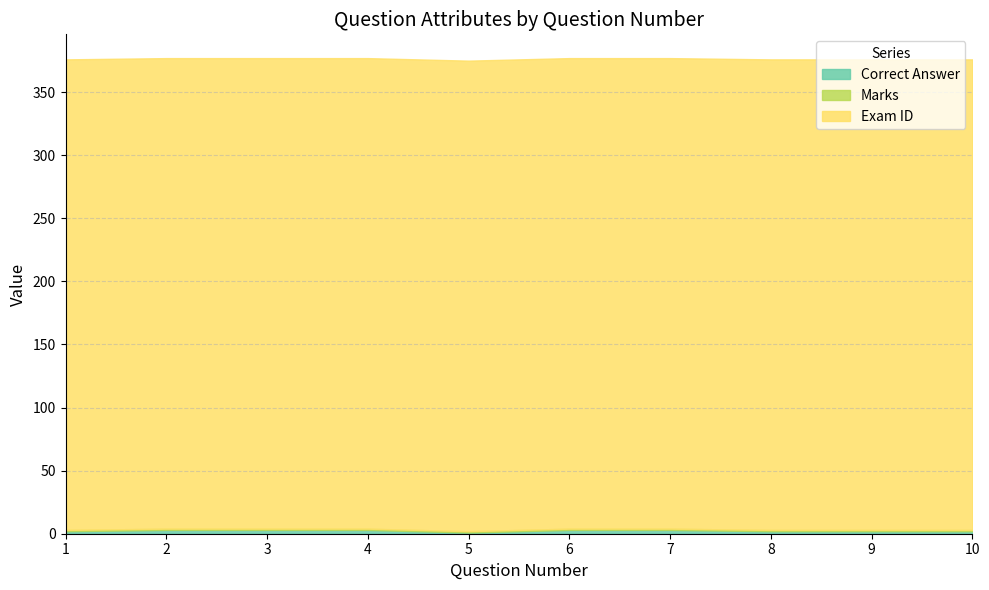

At which label does Exam ID reach its minimum?

1